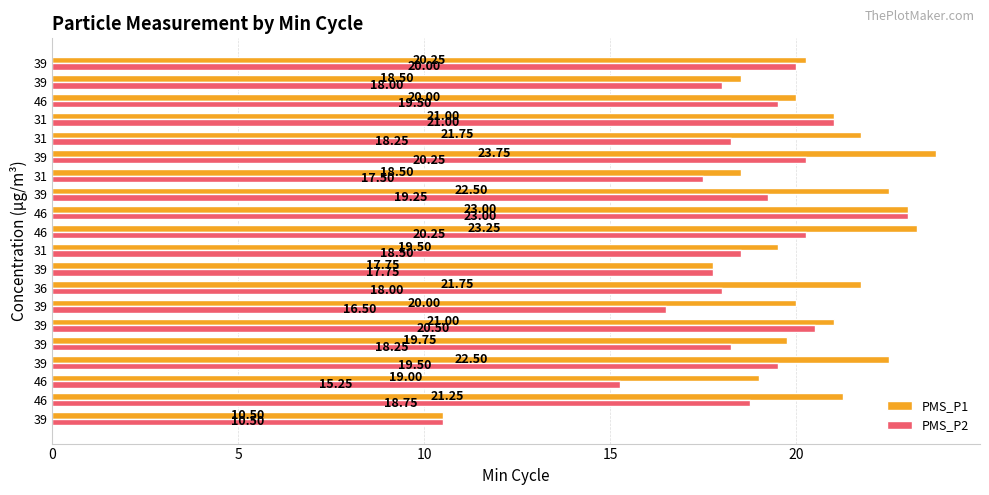

Count the number of categories in the chart.

20